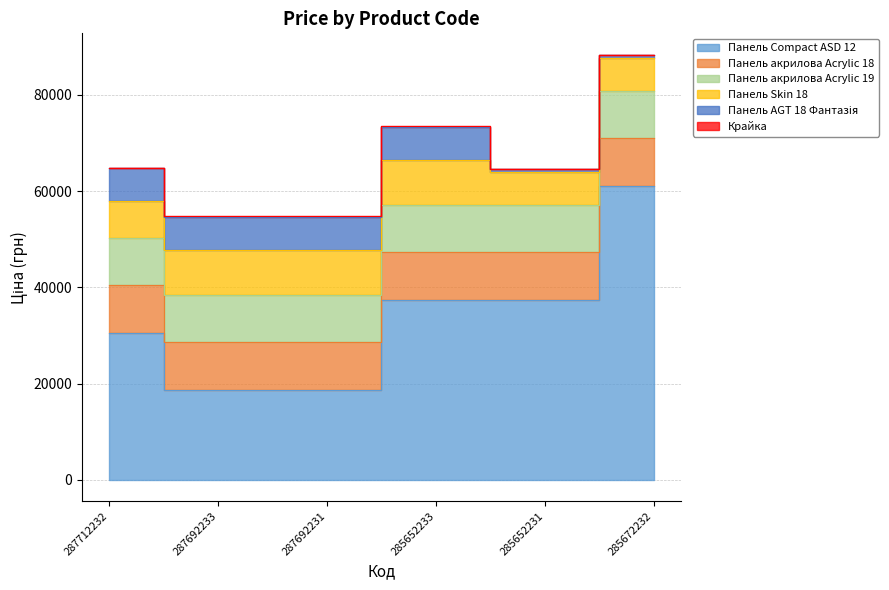

True or false: Панель Compact ASD 12 has more than 2 interior local peaks.

False